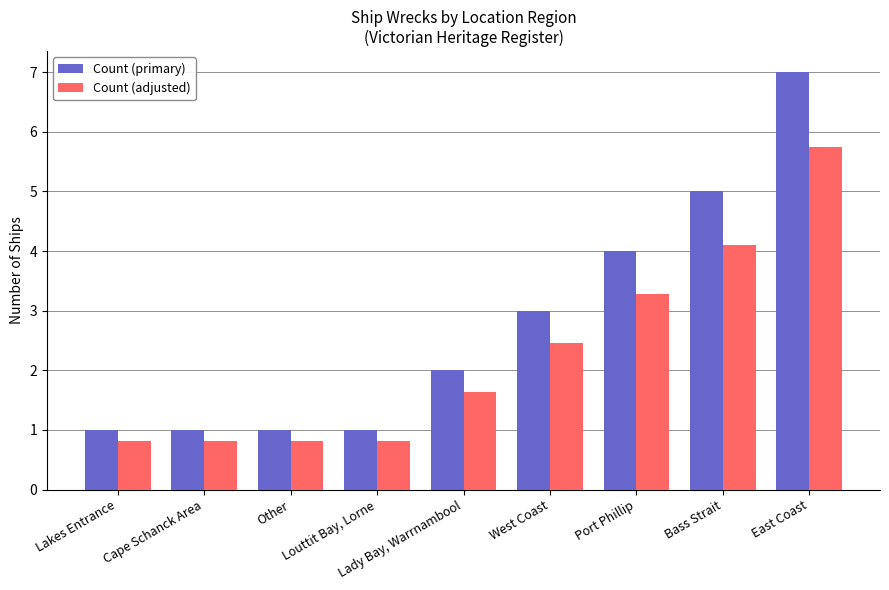

What is the average value of the Count (adjusted) series?

2.3